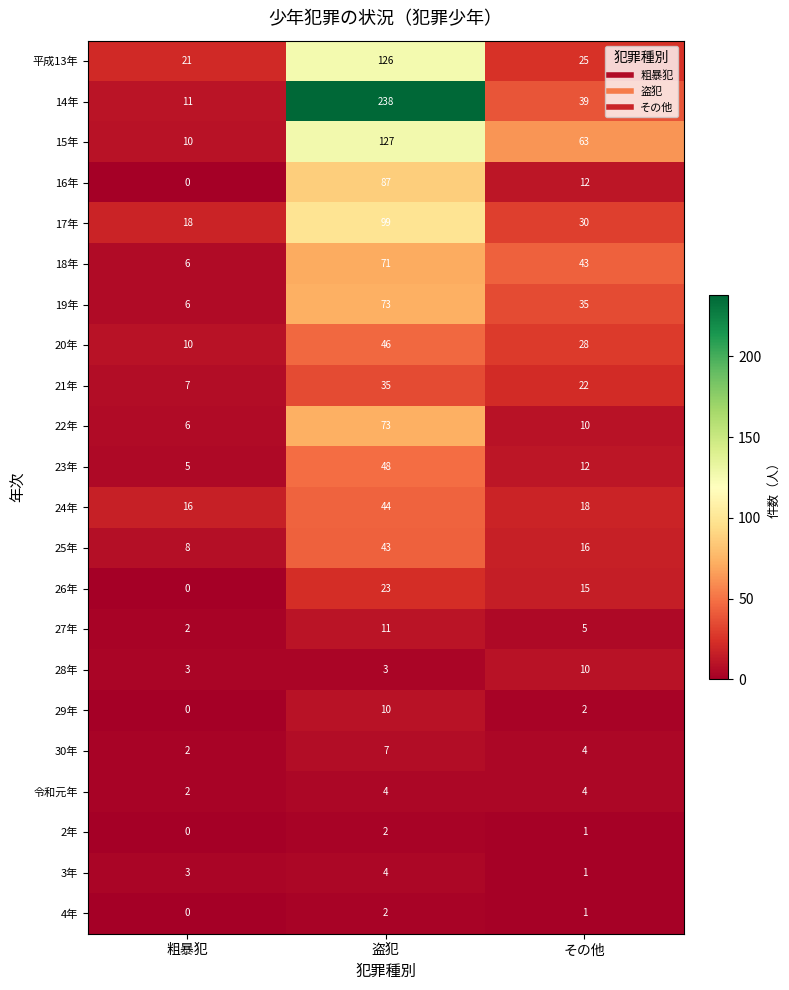

Which series has the largest total across all categories?

14年